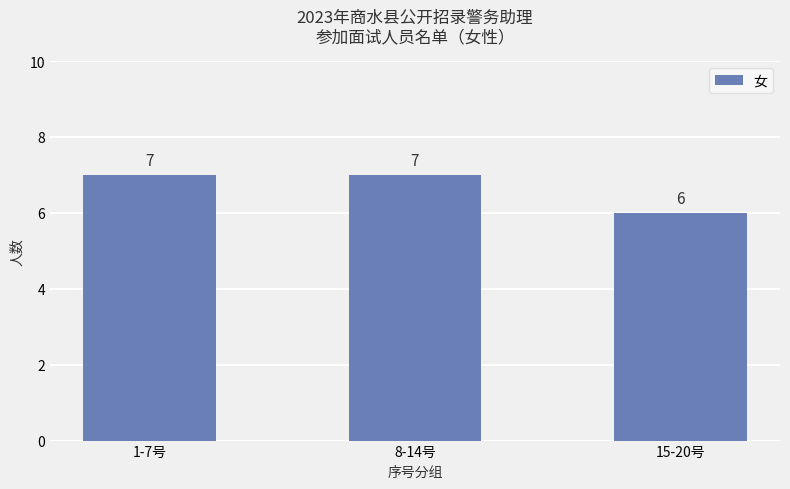

What is the change in value from 1-7号 to 15-20号?

-1